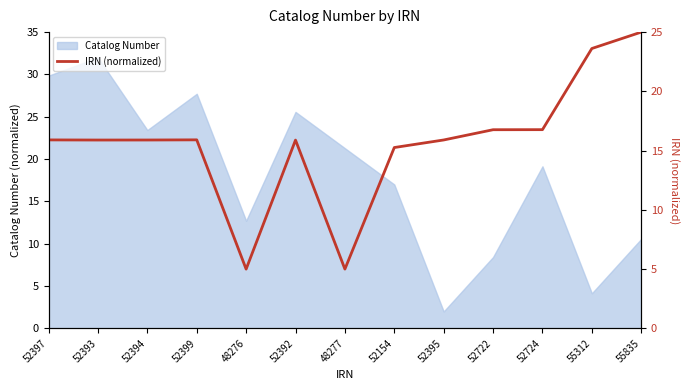

True or false: the data shows 15.9 at 52397.

True